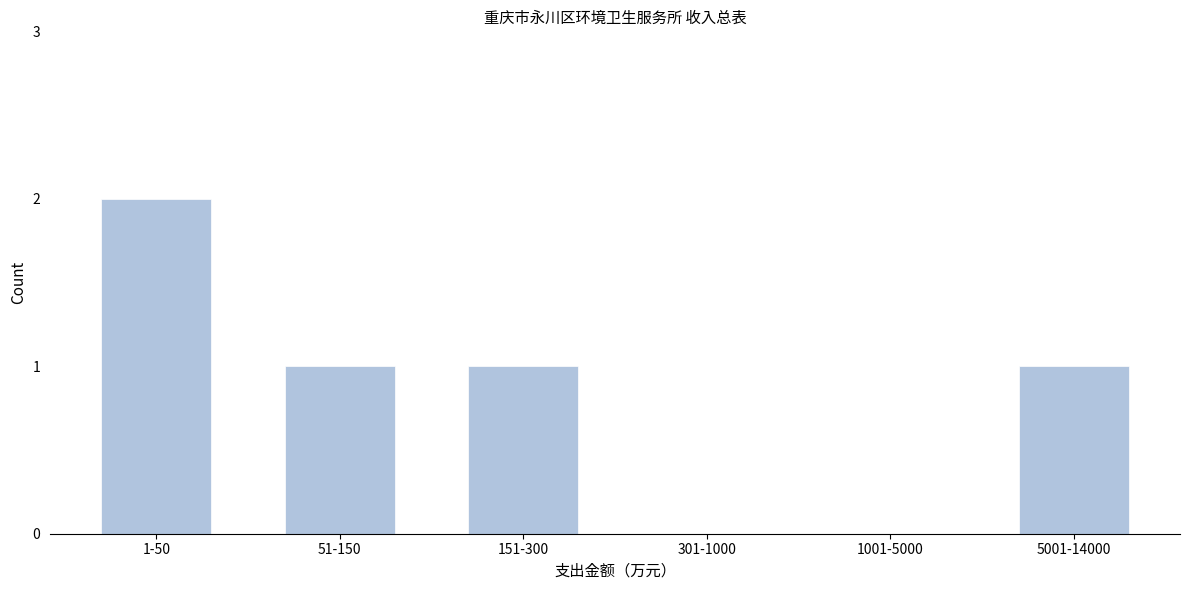

Reading right to left, extract all data points from this chart.

5001-14000=1	1001-5000=0	301-1000=0	151-300=1	51-150=1	1-50=2